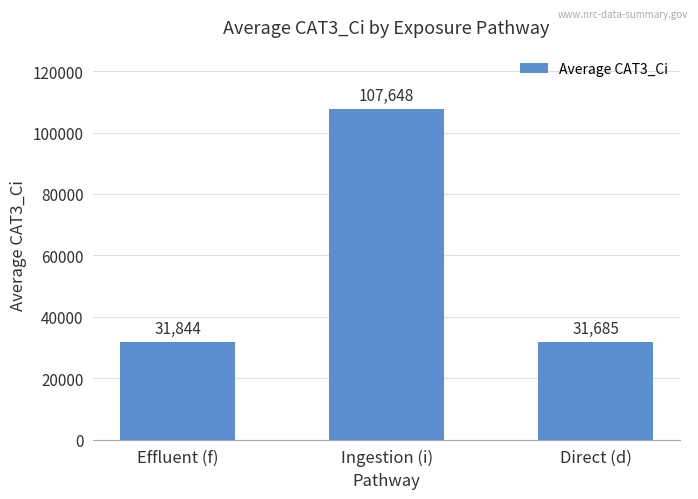

What is the sum of all values?

171176.9